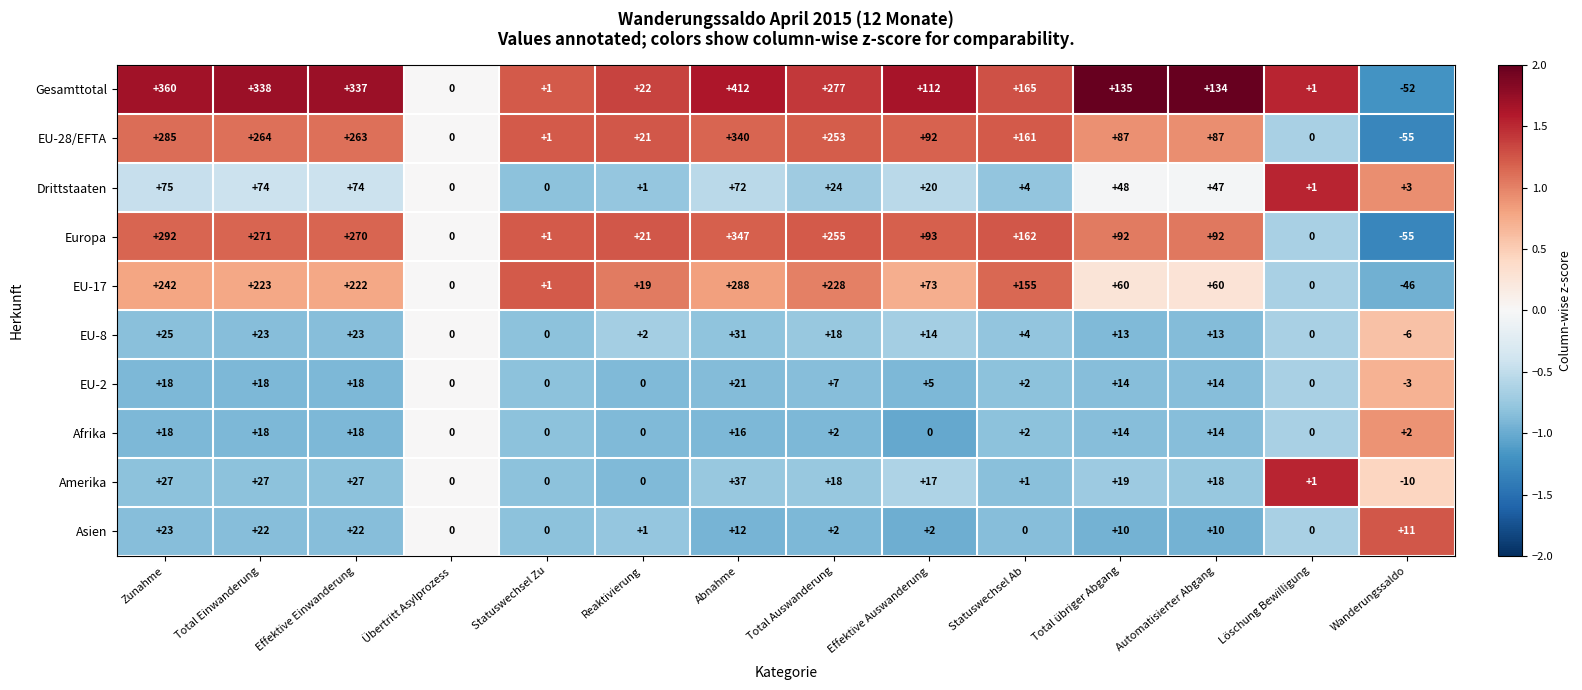

Which series has the largest total across all categories?

Gesamttotal